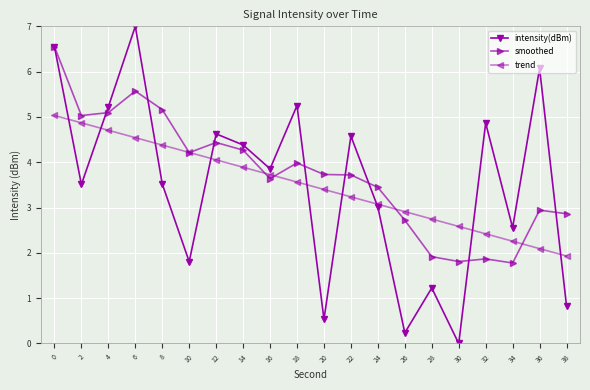

What is the value of the smoothed point at the 12th from the left?

3.7